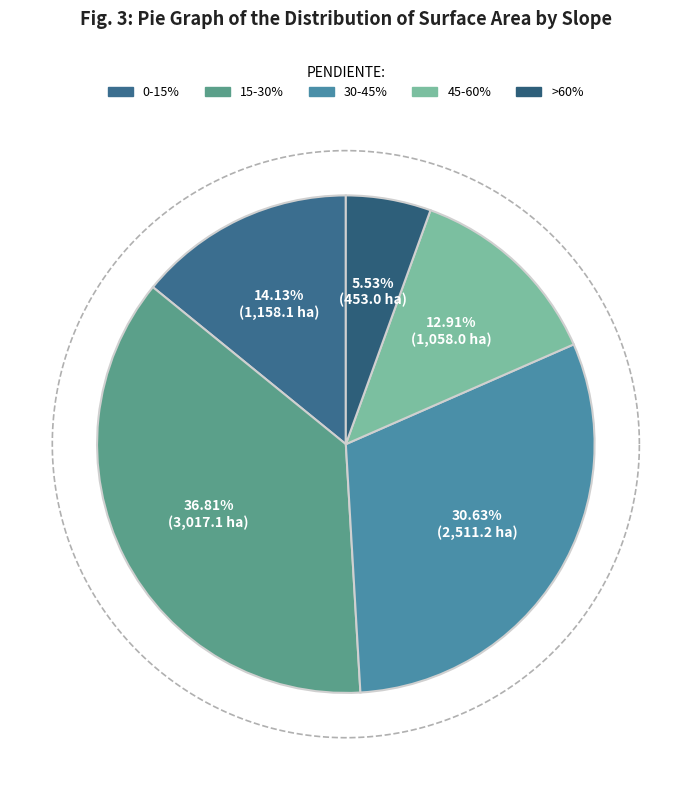

What percentage is the 45-60% slice, to the nearest percent?

13%